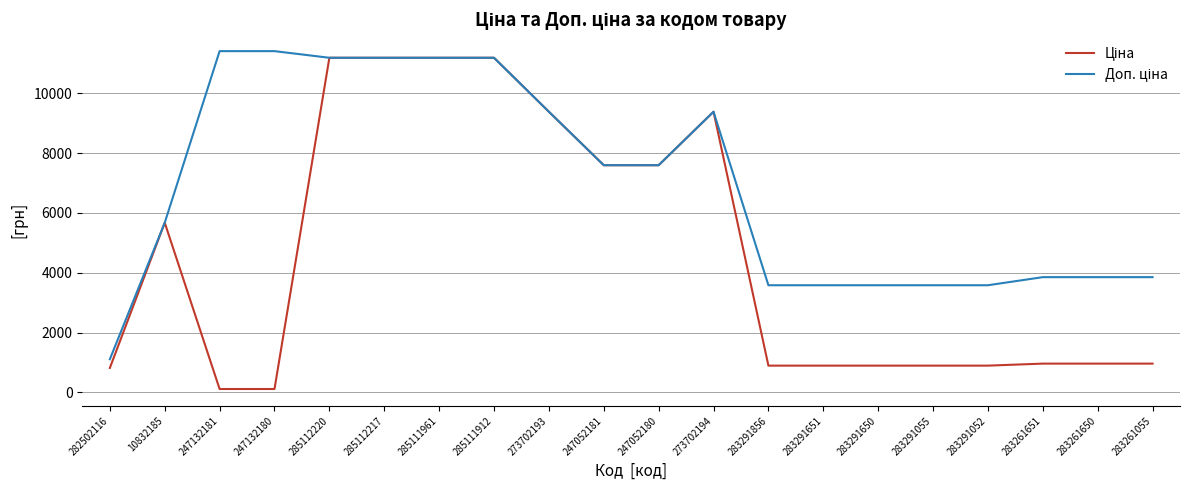

What is the difference between the highest and lowest values at 283291856?

2687.7